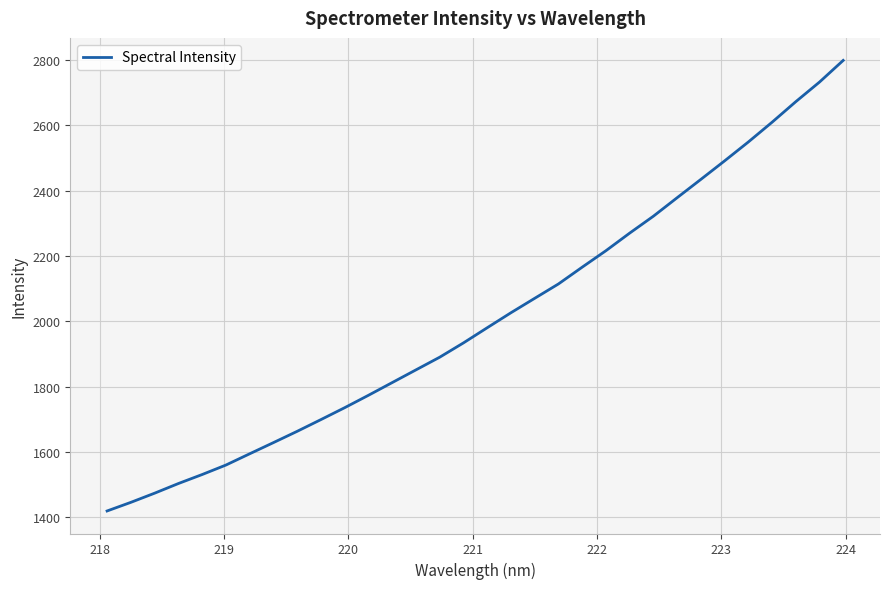

What is the difference between the second highest and second lowest values?

1287.5